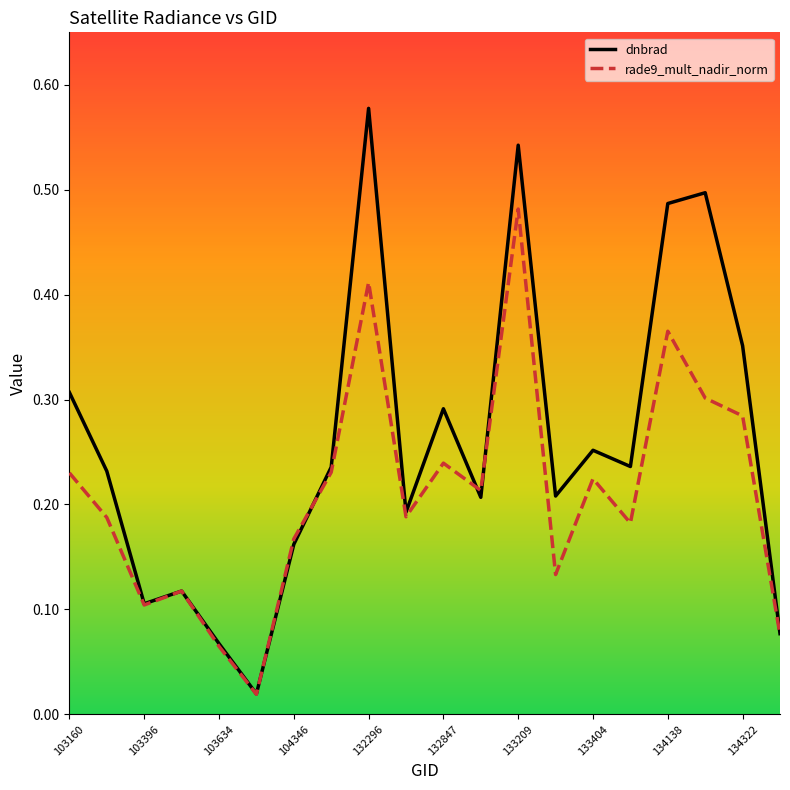

Which series has the largest total across all categories?

dnbrad